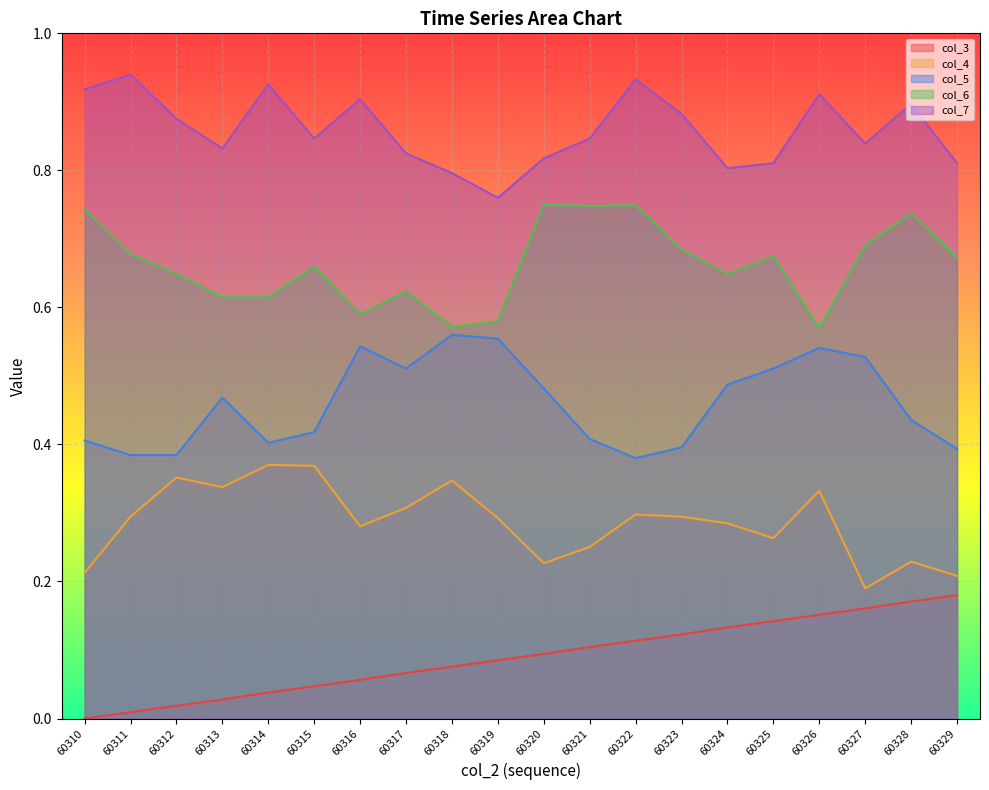

Which series has the largest total across all categories?

col_7